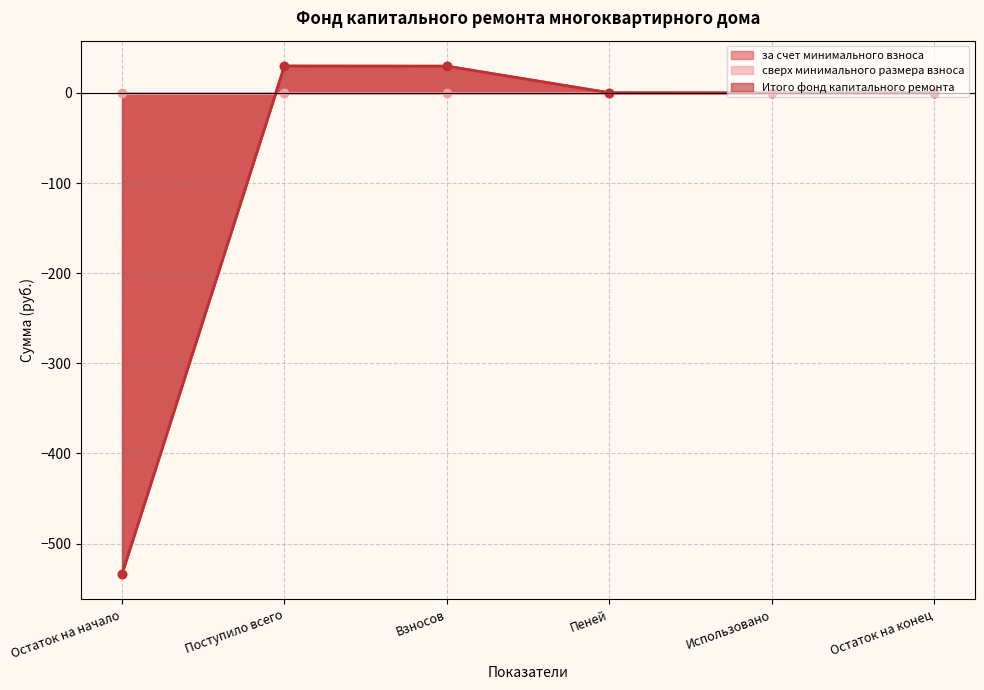

What is the minimum value shown in the chart?

-533.7